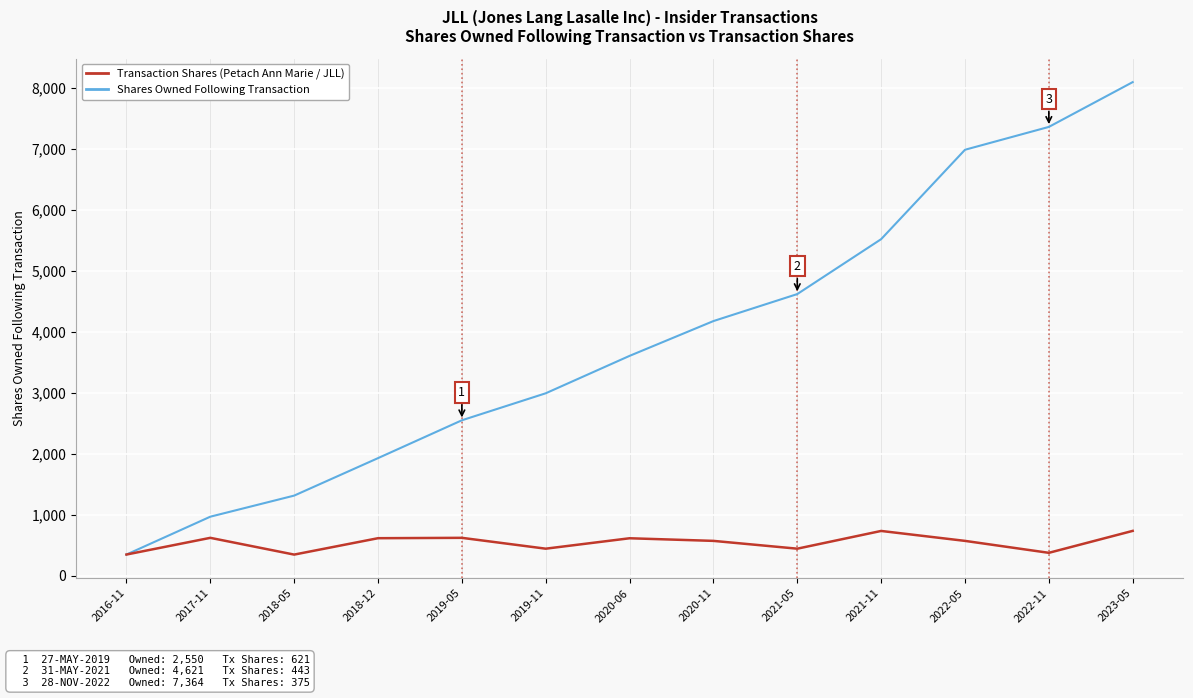

Which label corresponds to the largest value in the chart?

2023-05